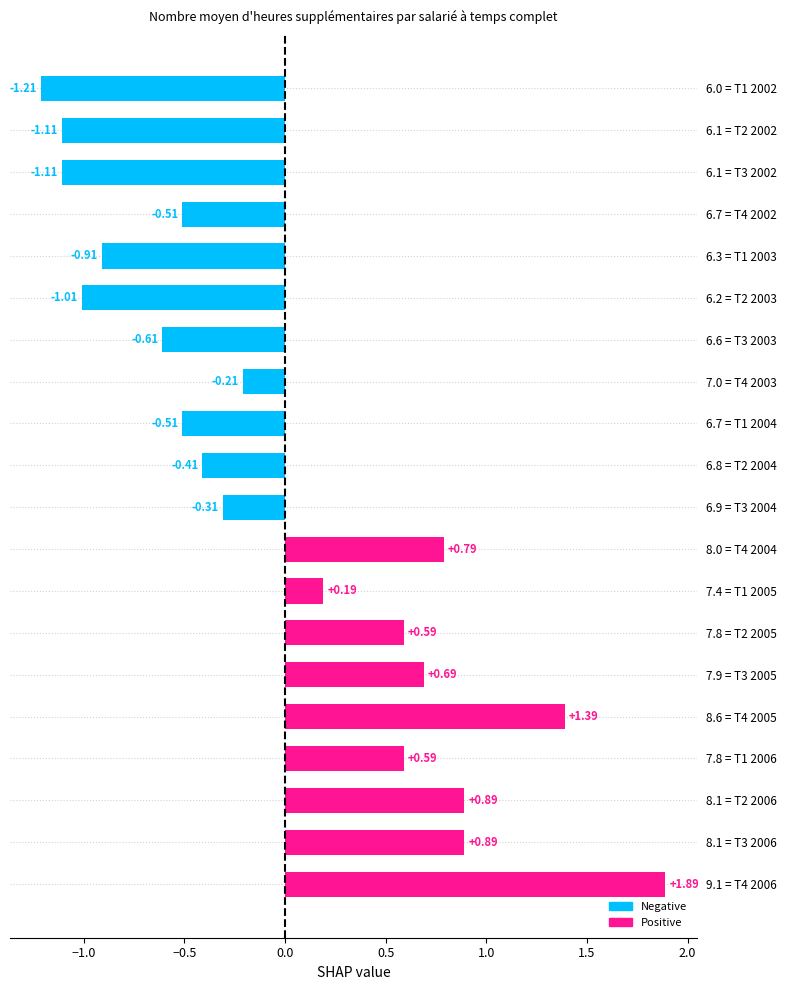

How many bars are there in total?

20